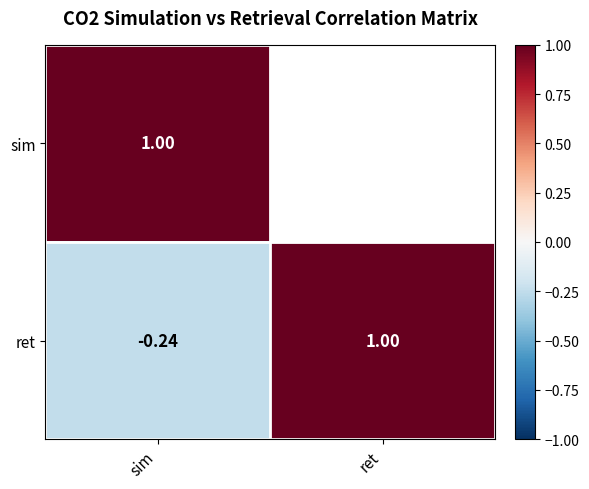

Where is ret nearest to the value 0?

sim